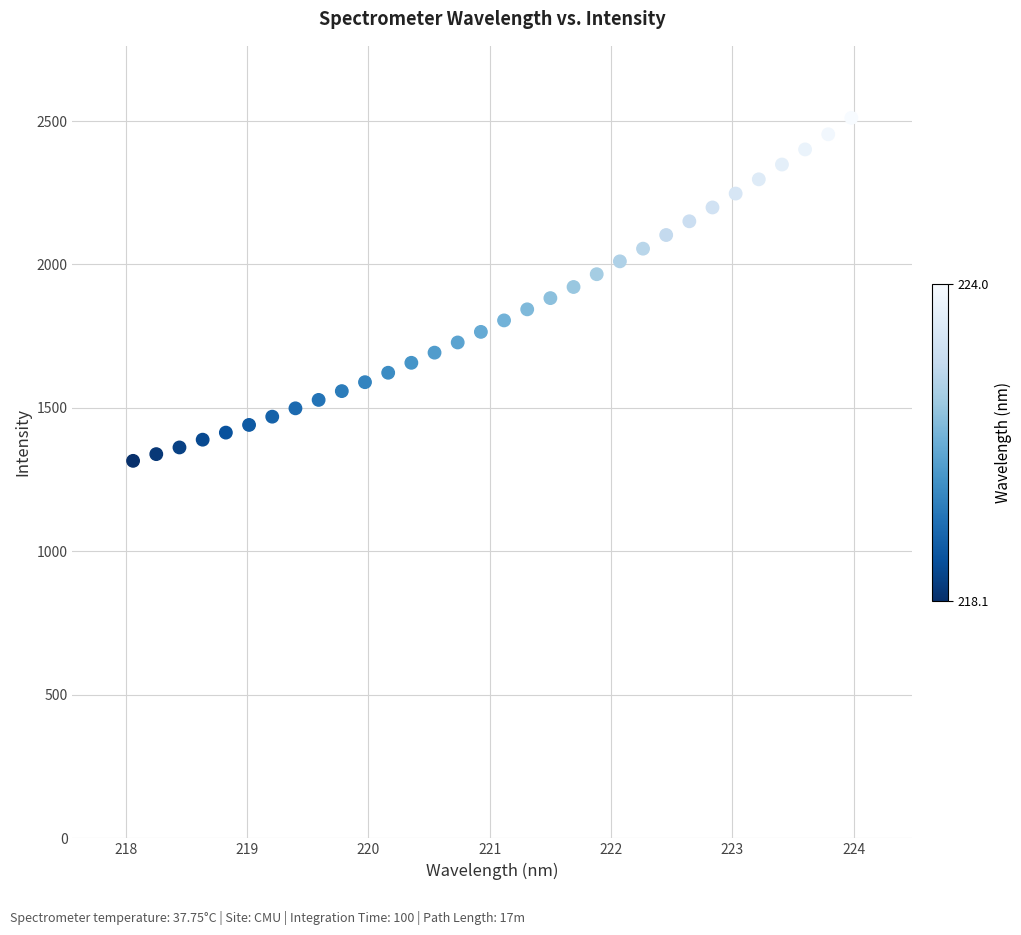

What is the range of Y values (max minus min)?

1195.2